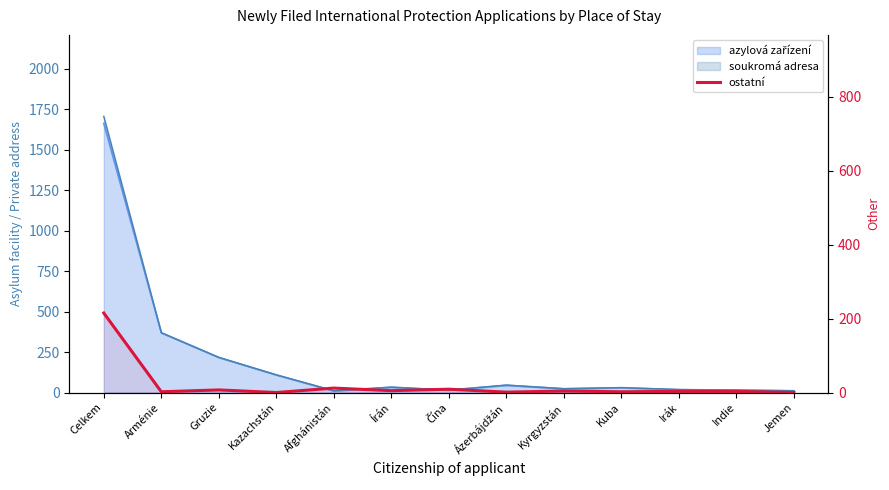

How many points are lower than both their immediate neighbors (excluding endpoints)?

5